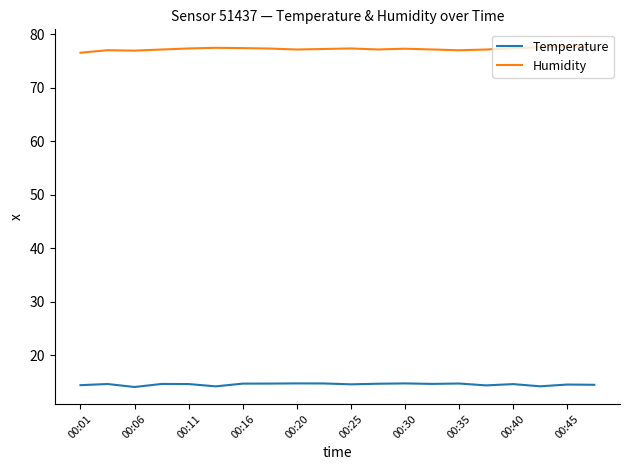

In Temperature, how many points are lower than both neighbors (excluding endpoints)?

6